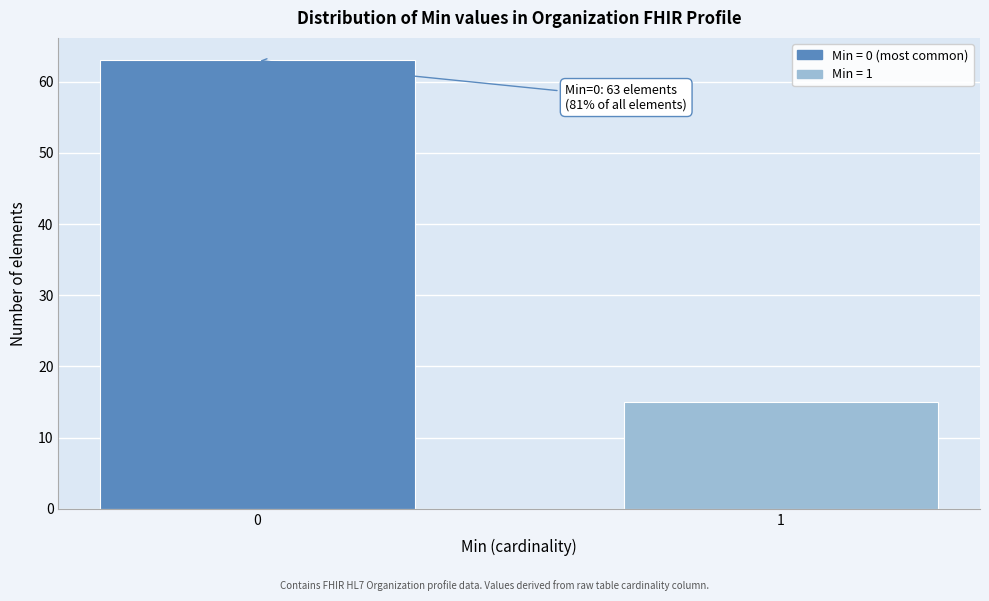

Reading left to right, what are all the values shown in this chart?

0=63	1=15